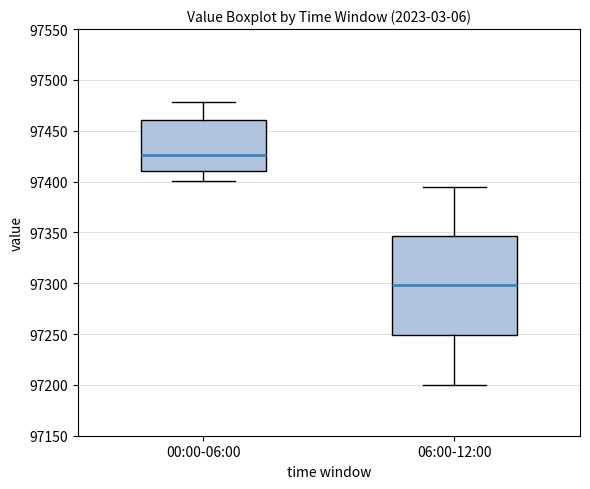

Which box's median line is the lowest?

06:00-12:00